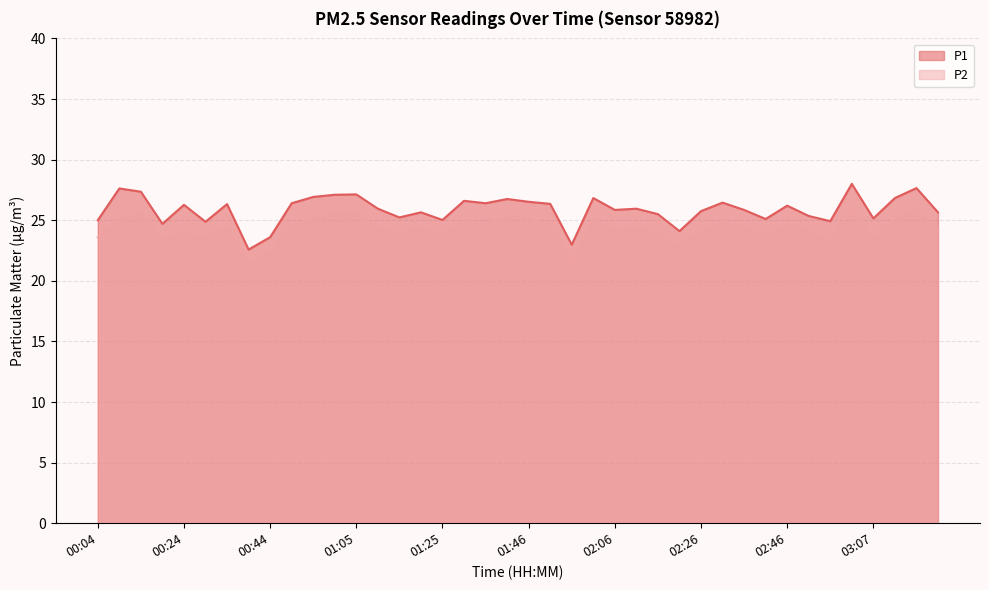

What is the total value across all series at 02:36?

50.2